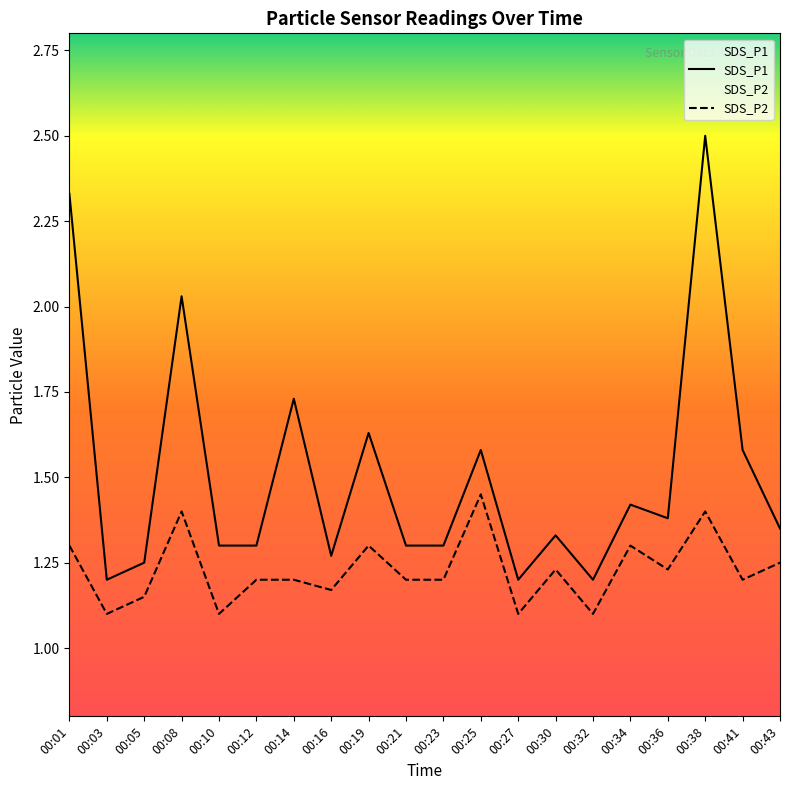

How many interior local valleys does the SDS_P2 series have?

7